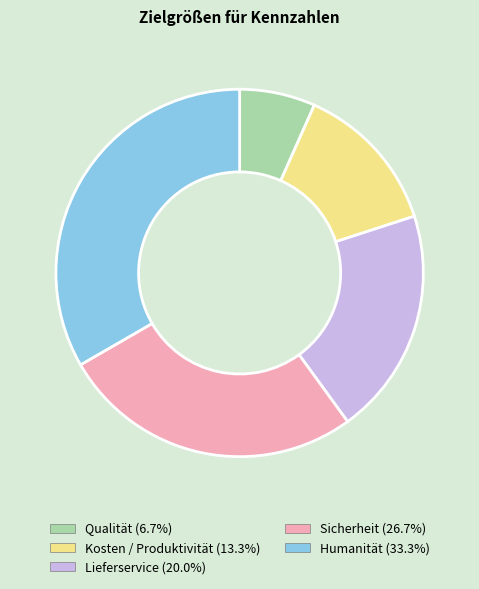

Rank the categories by value from highest to lowest.

Humanität, Sicherheit, Lieferservice, Kosten / Produktivität, Qualität